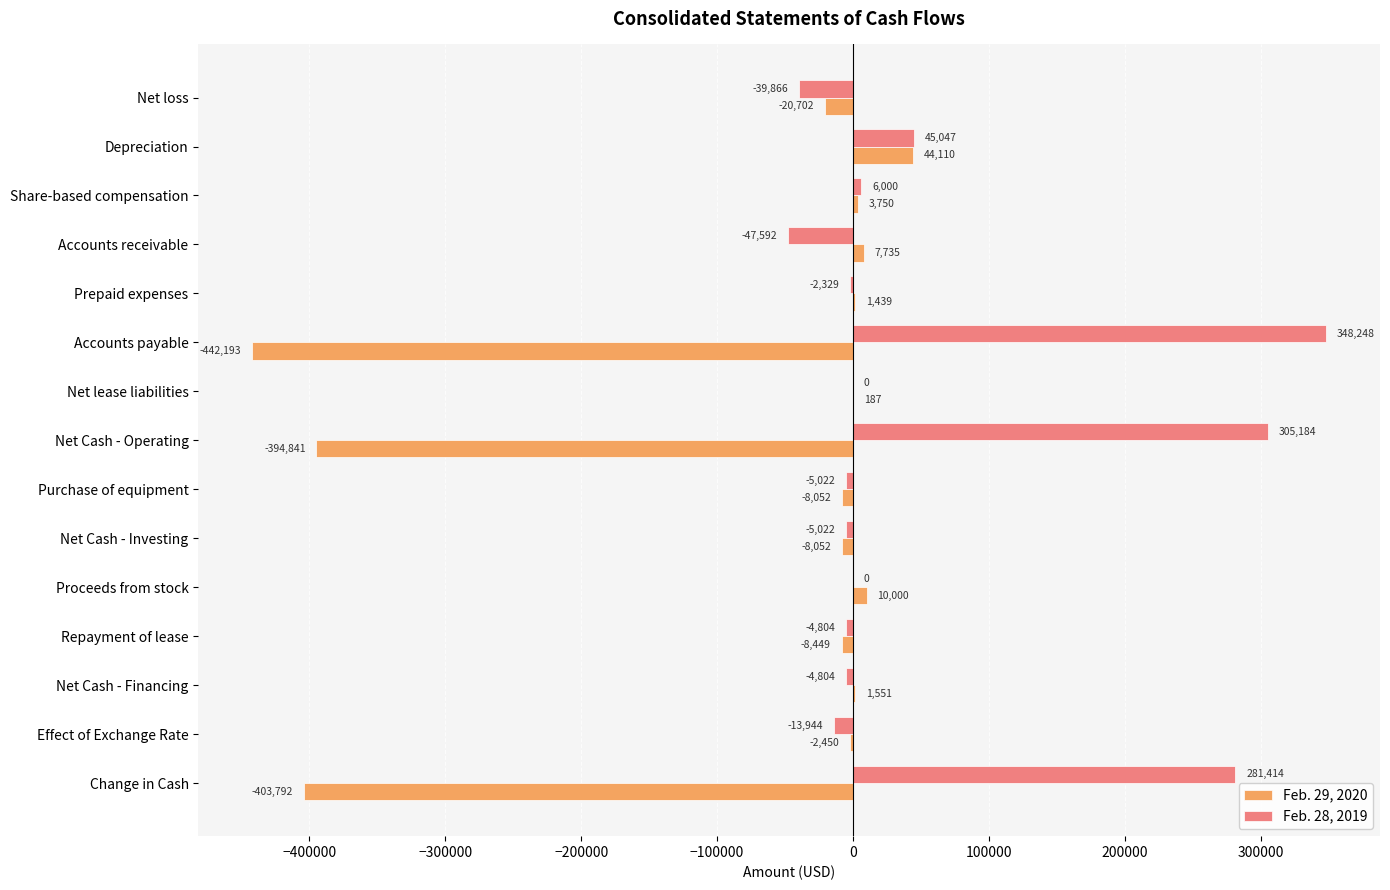

What is the sum of all Feb. 29, 2020 values?

-1219759